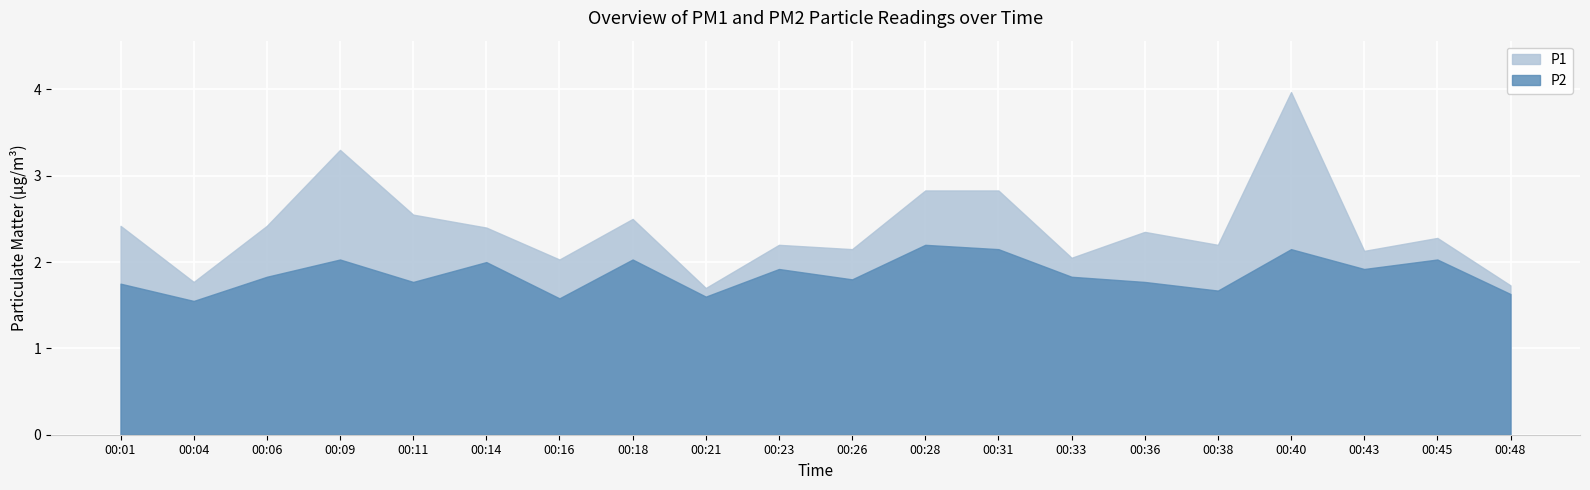

What is the difference between the second highest and second lowest values in the P2 series?

0.6